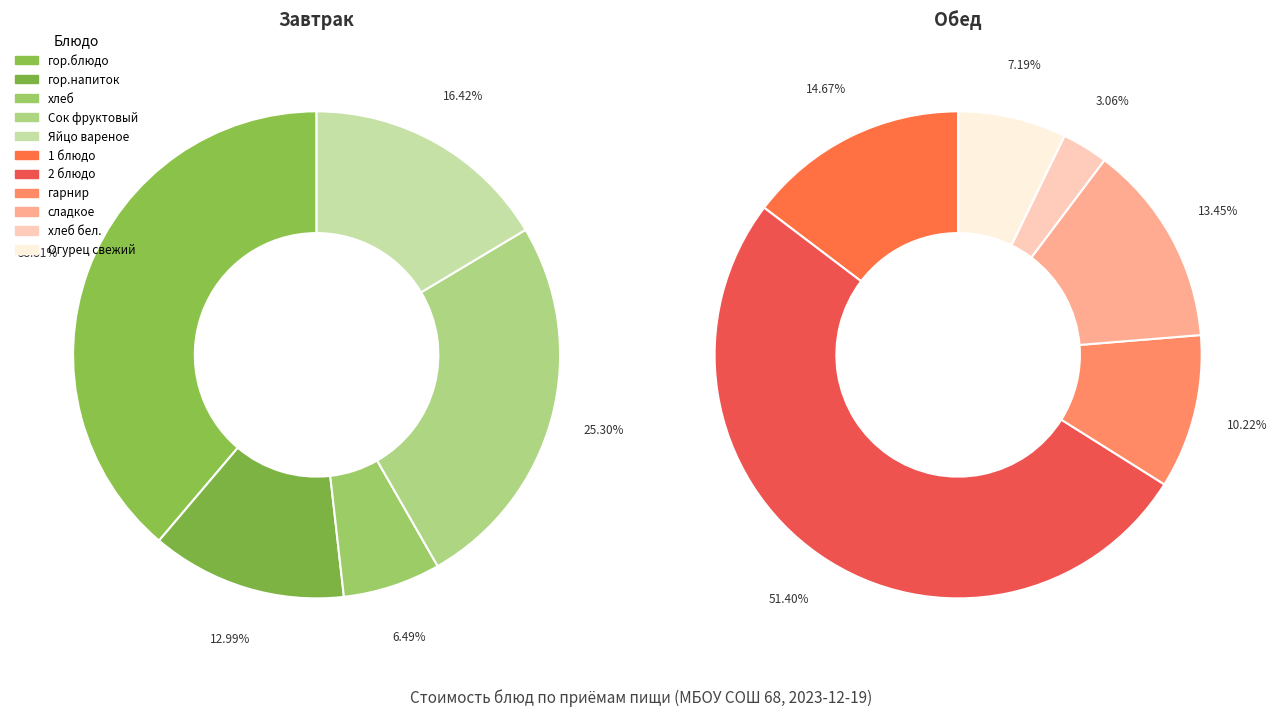

How much of the chart is everything except гарнир?

94.9%